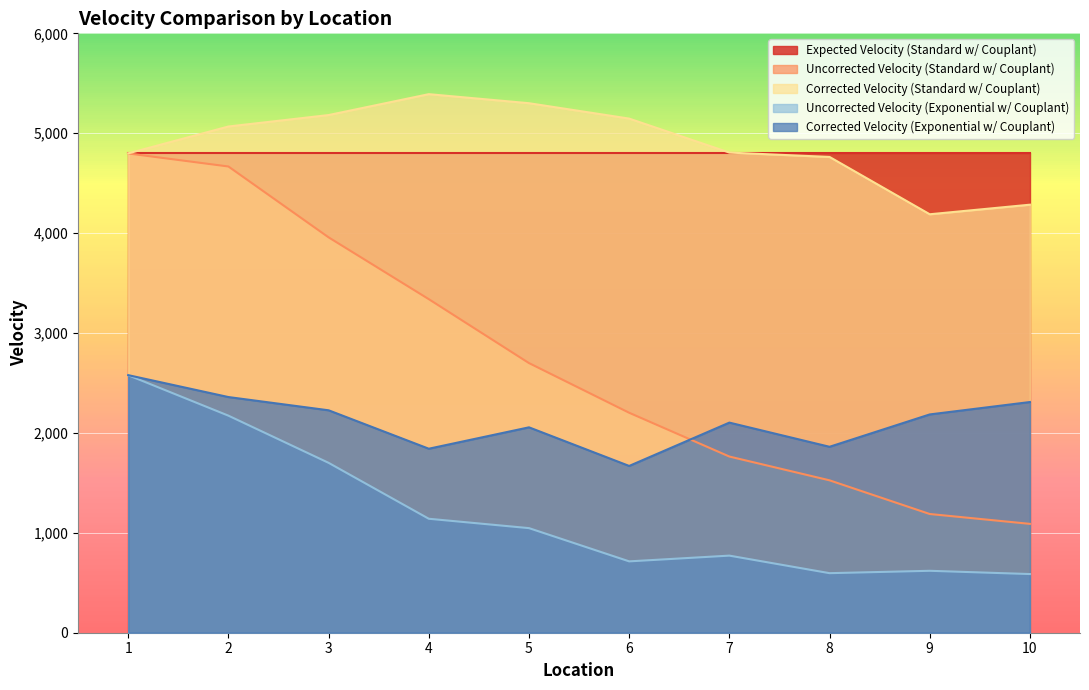

Between 7 and 9, which series saw the biggest shift?

Corrected Velocity (Standard w/ Couplant)